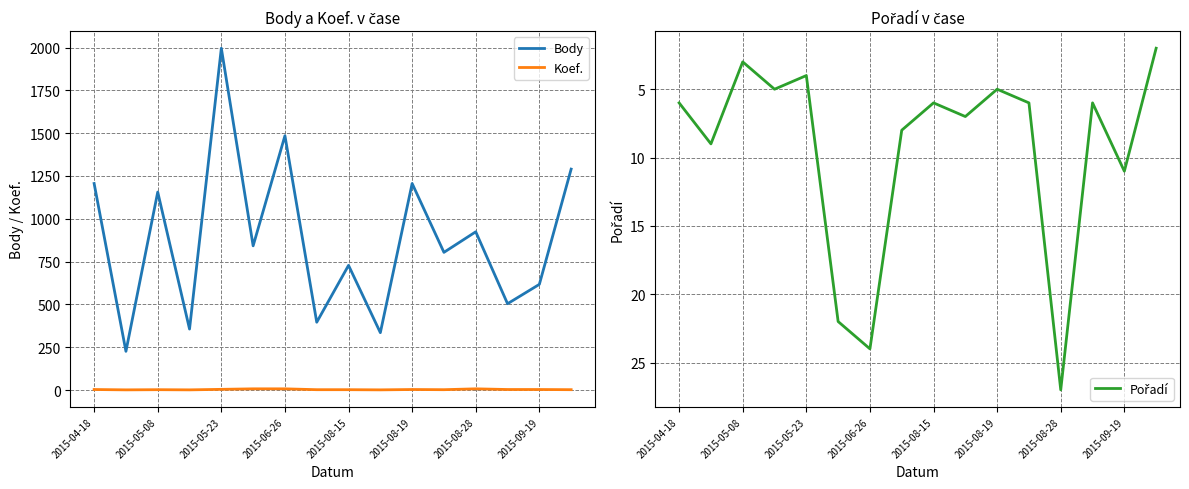

True or false: Koef. and Body intersect in this chart.

False